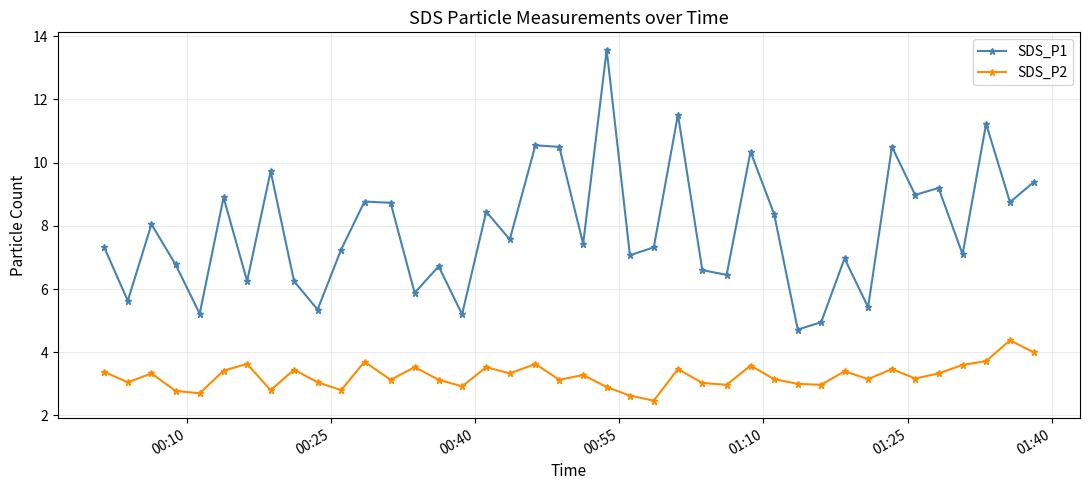

True or false: SDS_P2 and SDS_P1 cross at least once.

False